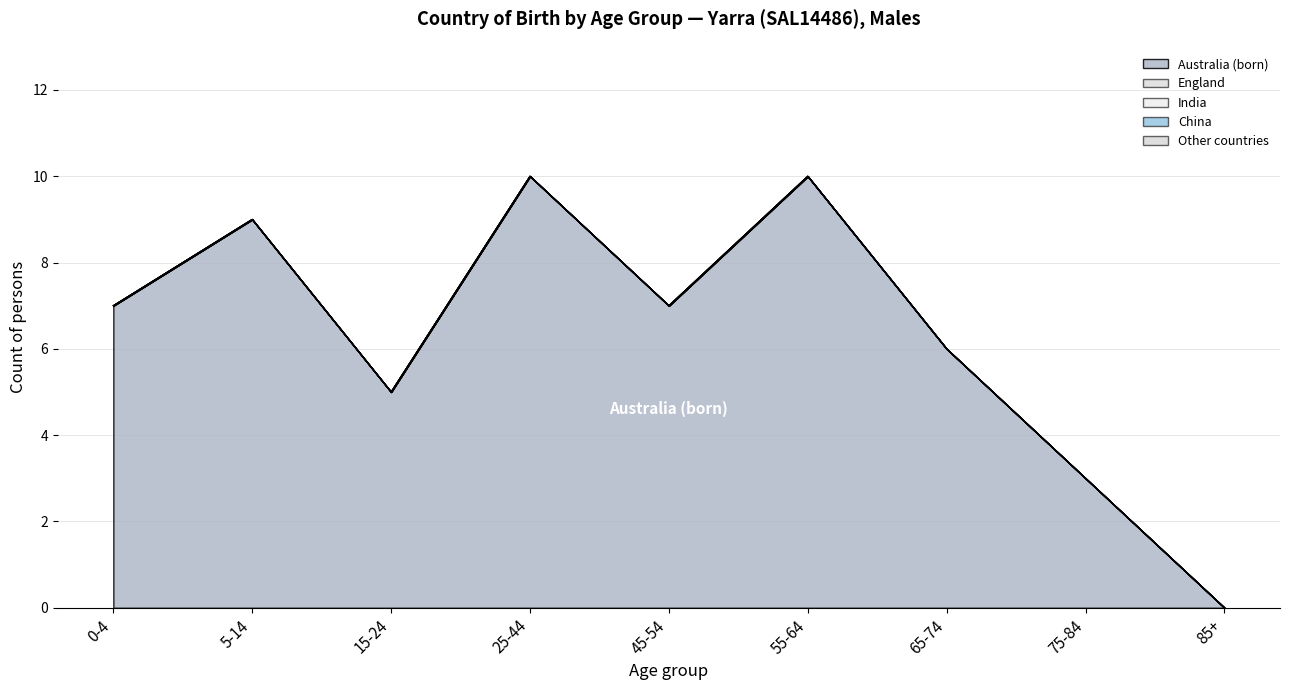

The value of Other countries at 65-74 is 0. True or false?

True